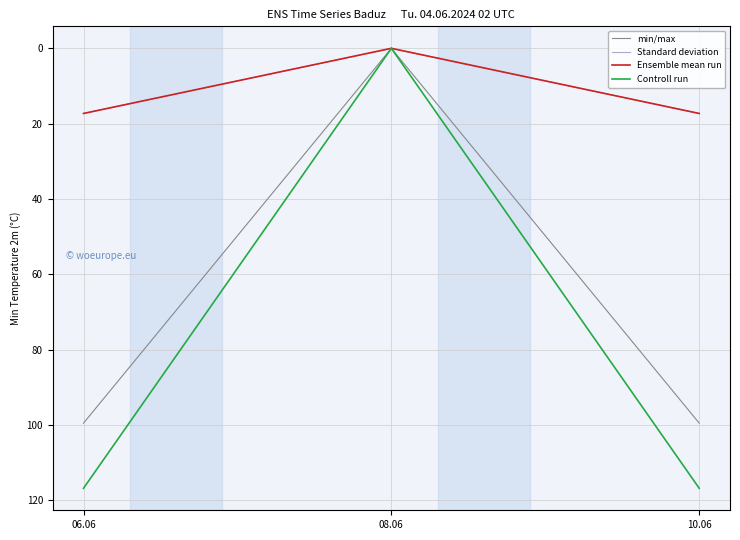

Which label corresponds to the largest value in the chart?

06.06